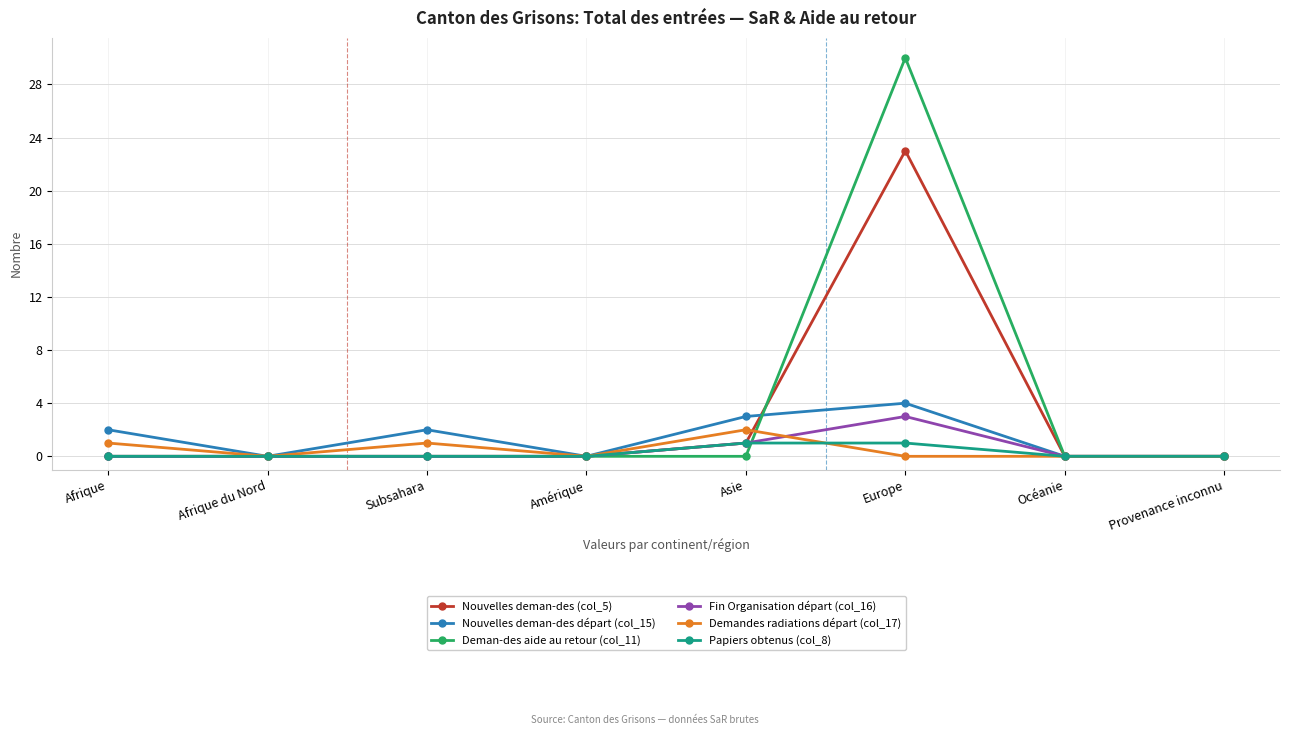

Where is the first local minimum for Demandes radiations départ (col_17)?

Afrique du Nord